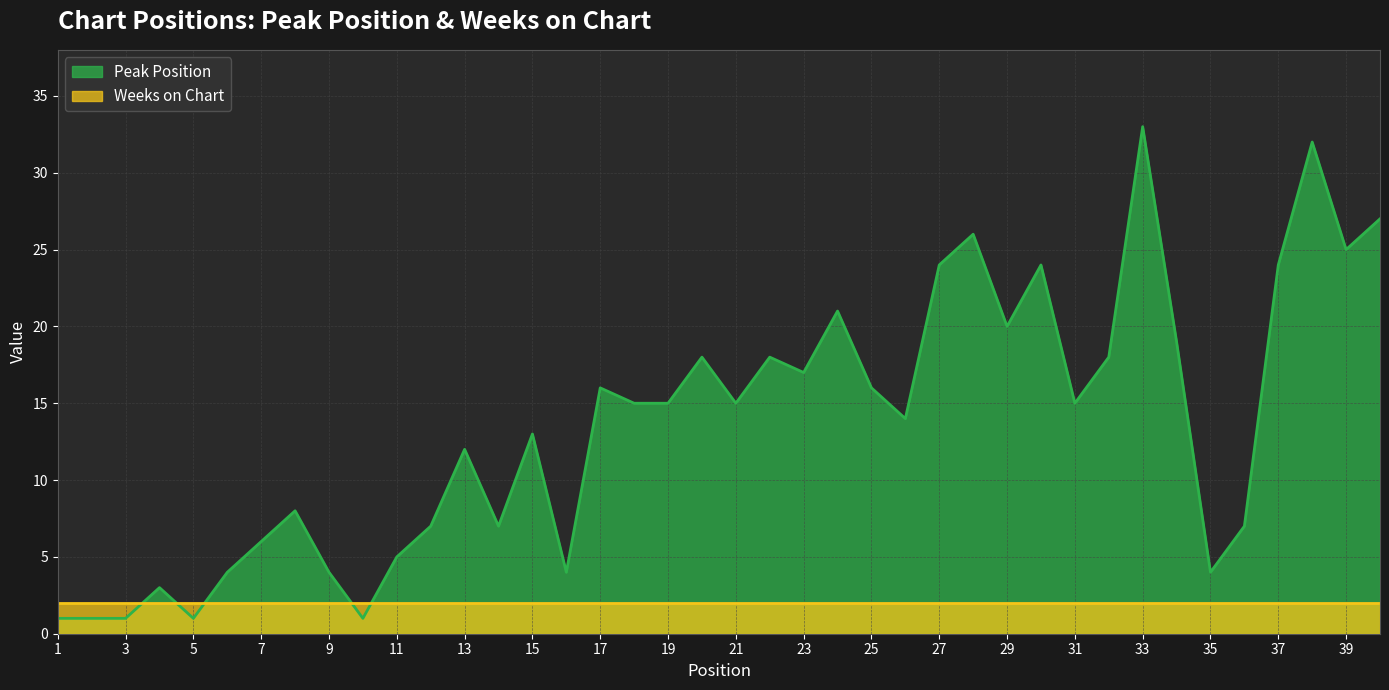

What is the smallest value displayed?

1